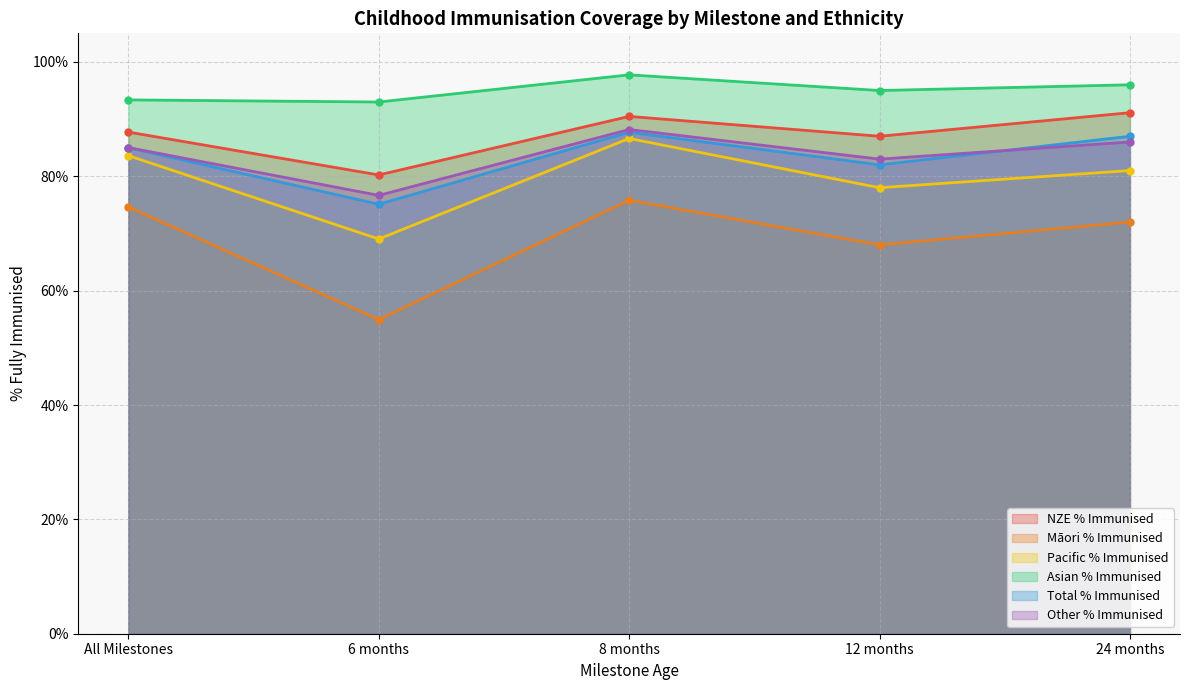

Count the NZE % Immunised values in the range 0 to 1.

5